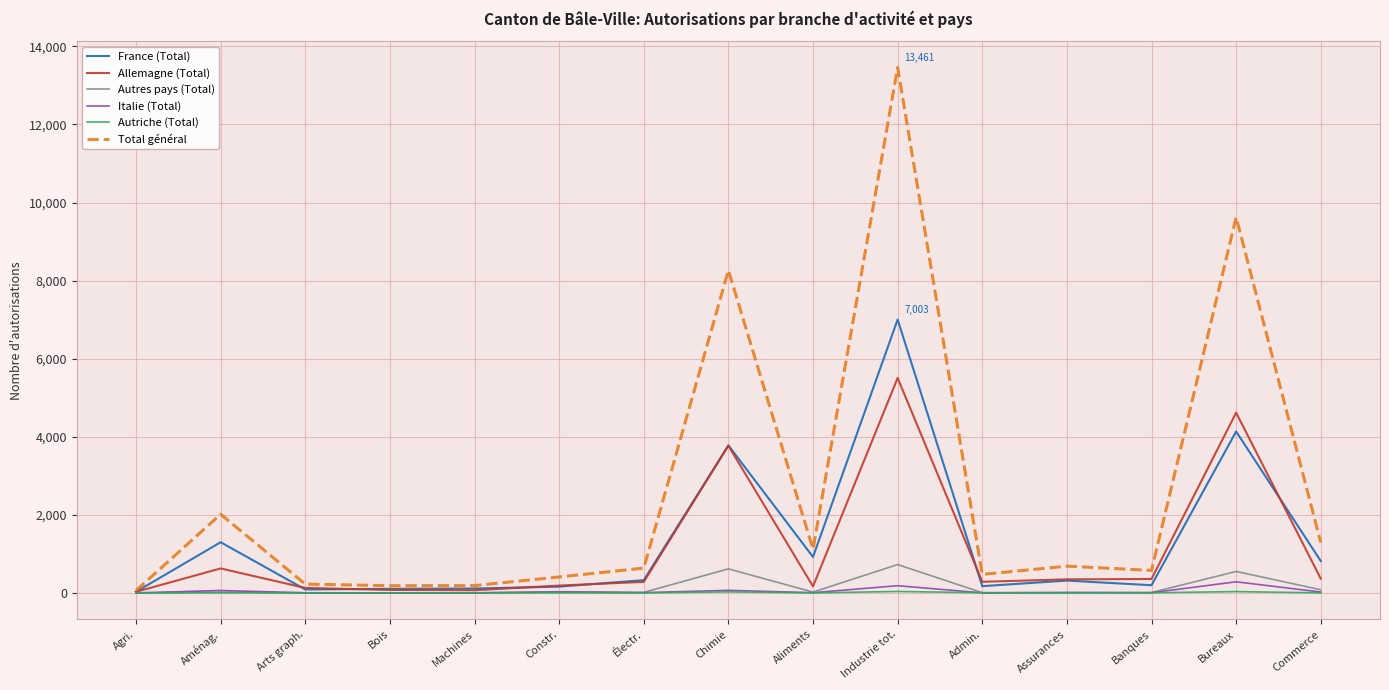

Which series has the widest spread of values?

Total général